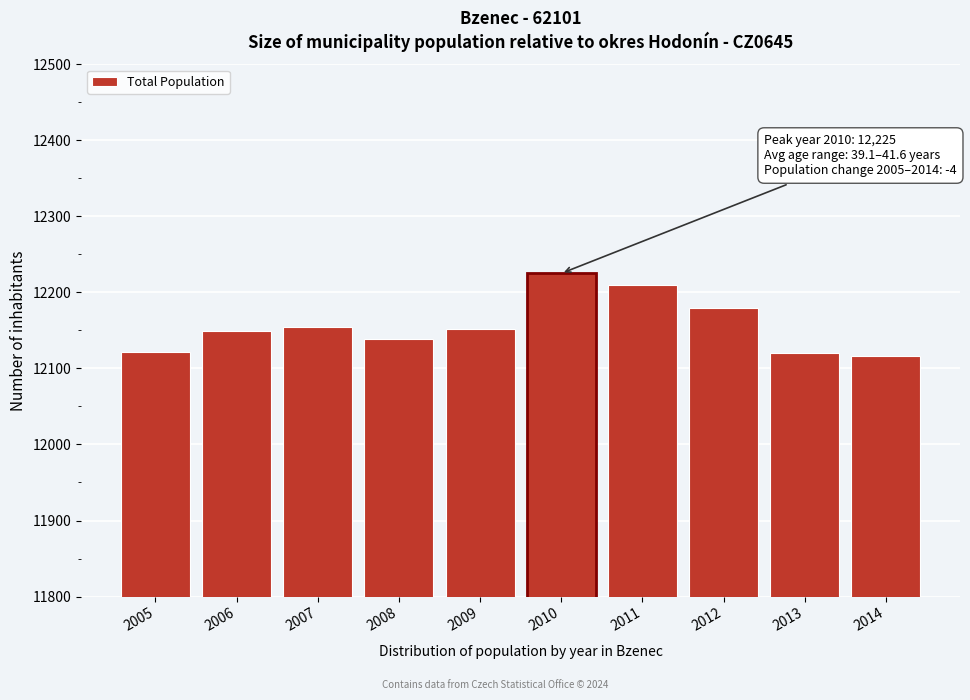

What is the value of the 1st bar from the left?

12121